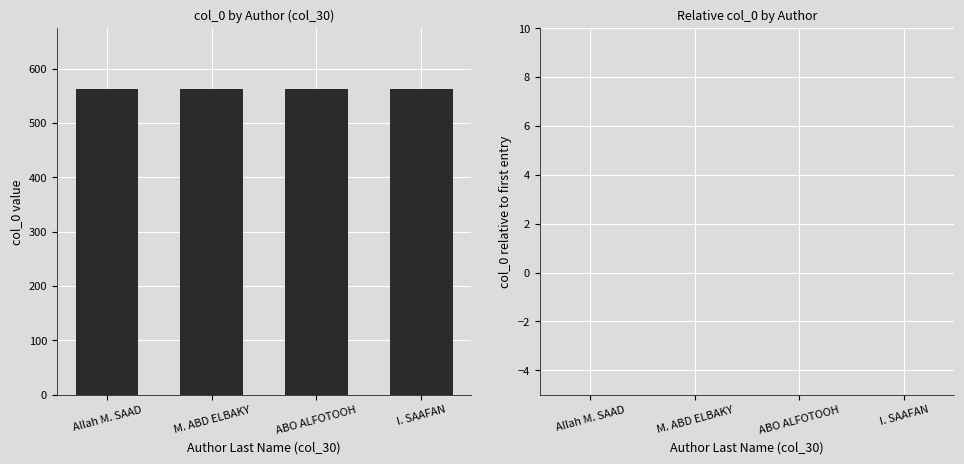

True or false: col_0 relative has a value of 0 at Allah M. SAAD.

True